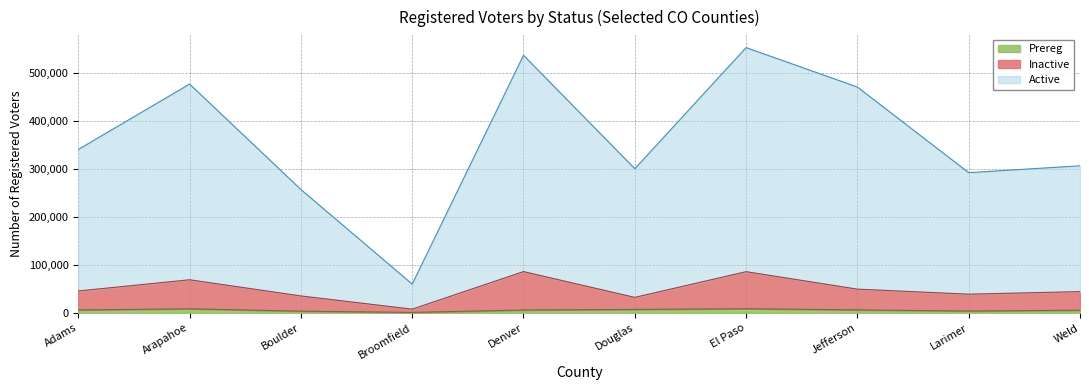

Where is the first local minimum for Inactive?

Broomfield